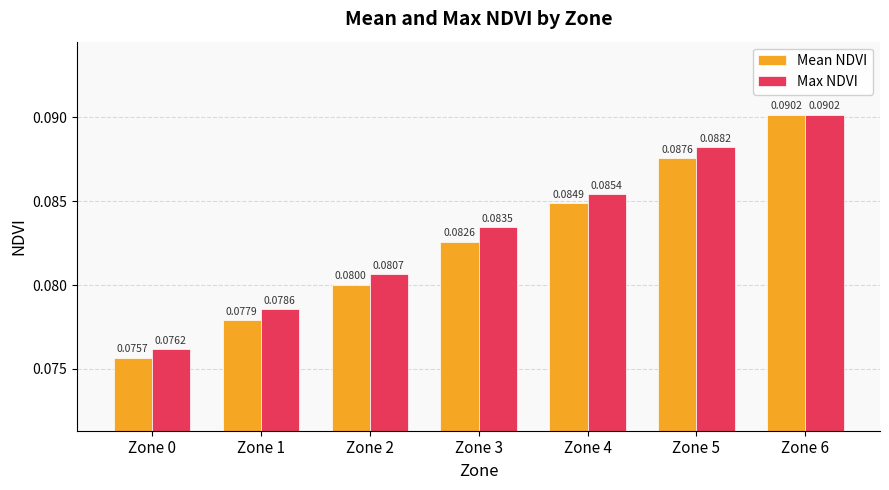

List the series in order of their overall mean, highest first.

Max NDVI, Mean NDVI